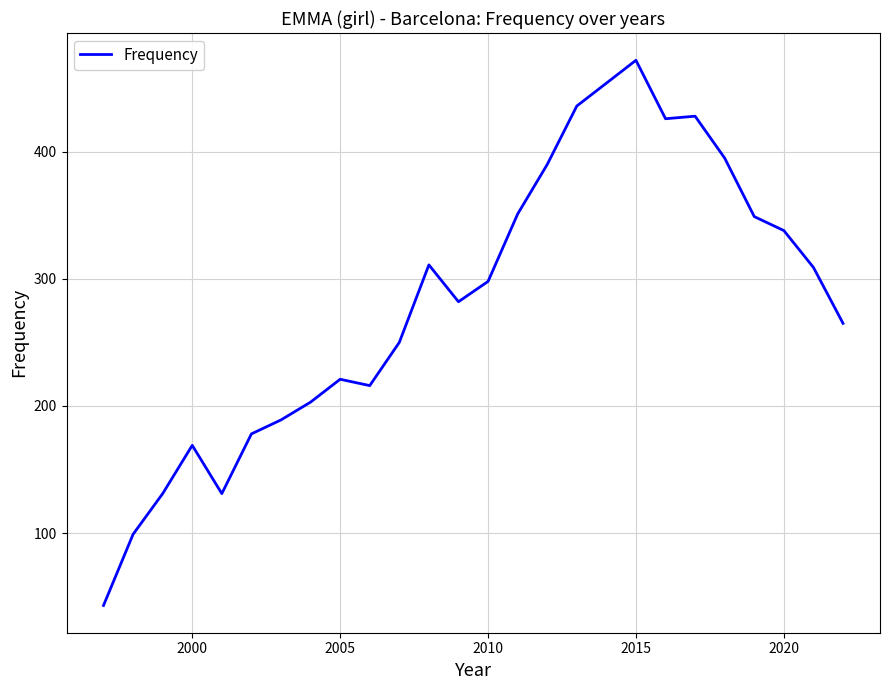

Is this an area chart (filled region under the line)?

No